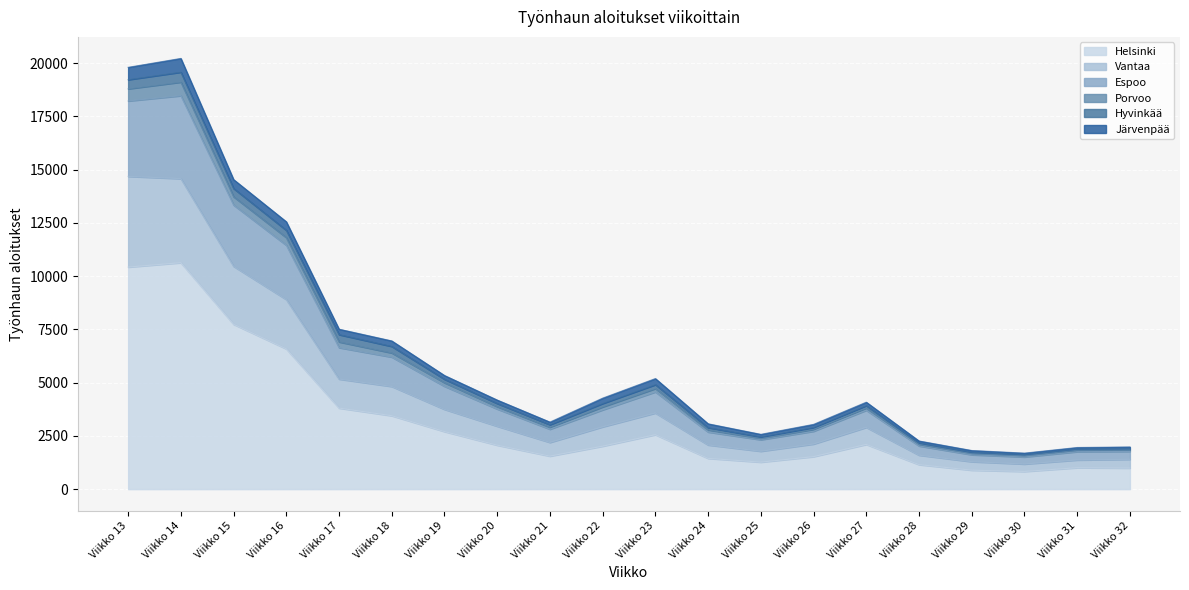

What is the lowest value of the Helsinki series?

829